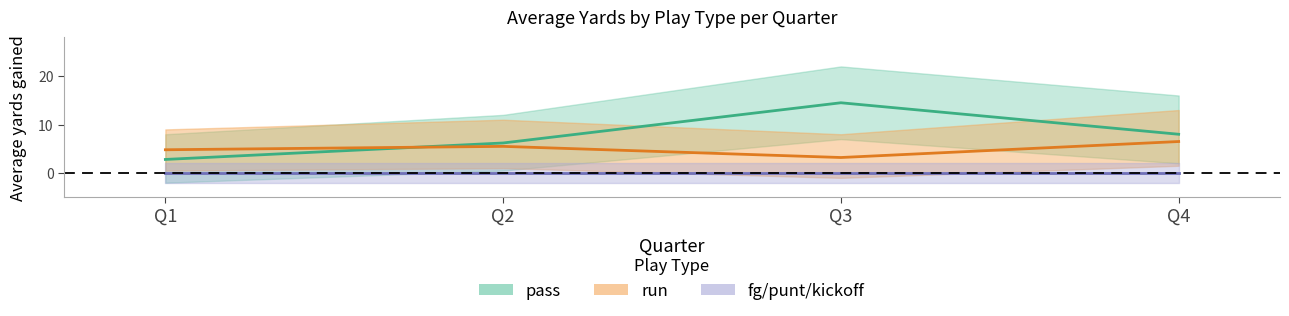

True or false: fg/punt/kickoff and pass cross at least once.

False